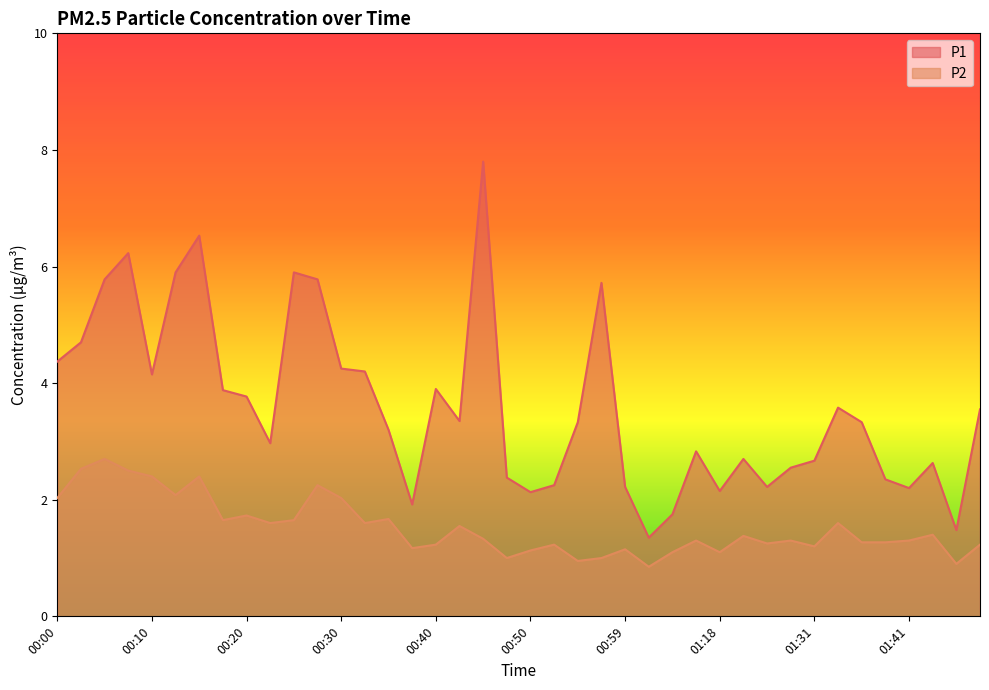

At which label does P1 first exceed 3?

00:00